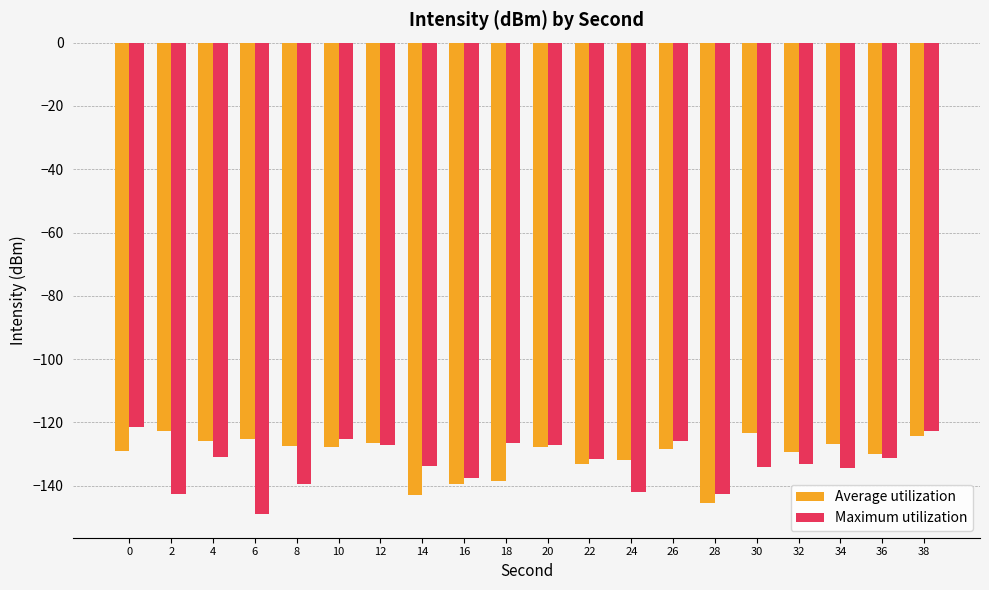

Are the bars horizontal?

No